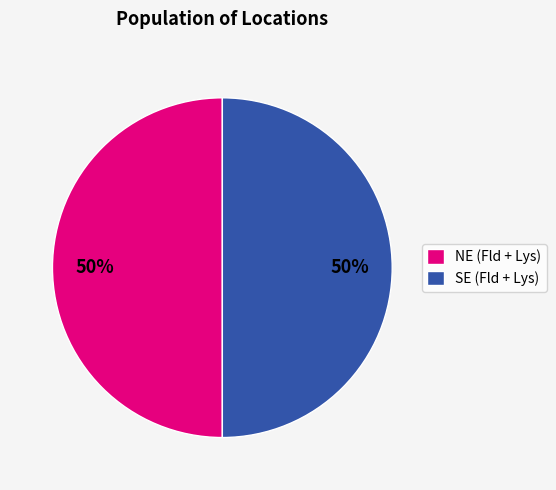

To the nearest percent, what percentage of the pie is SE (Fld + Lys)?

50%